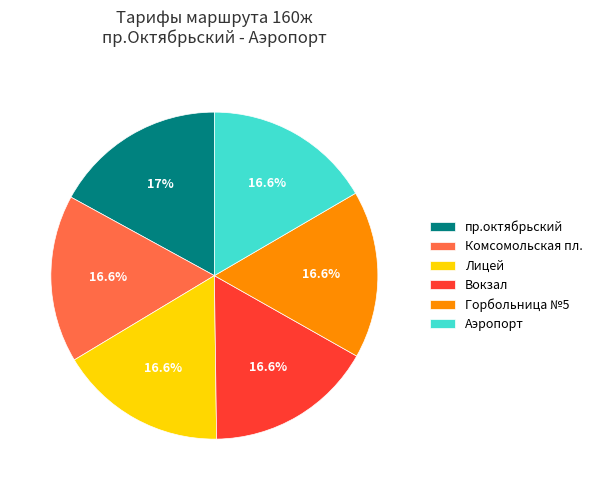

What is the ratio of the value at Горбольница №5 to the value at Аэропорт?

1.0